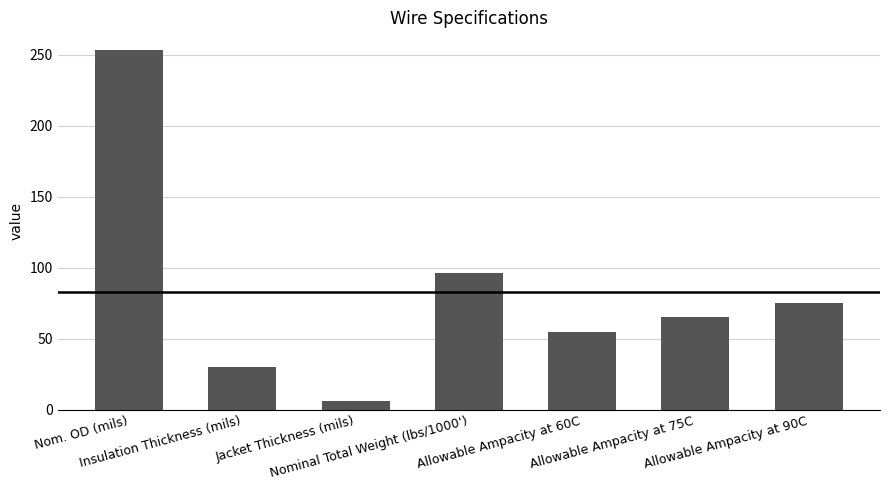

How many series are shown in this chart?

1